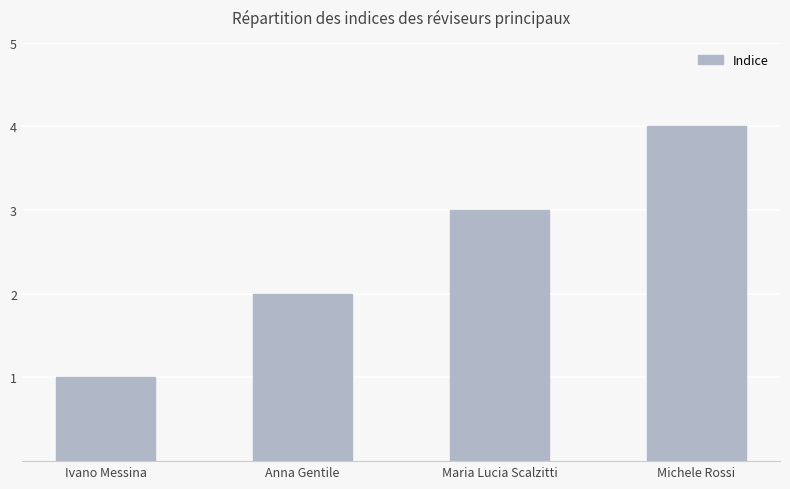

Between Anna Gentile and Michele Rossi, which is larger?

Michele Rossi